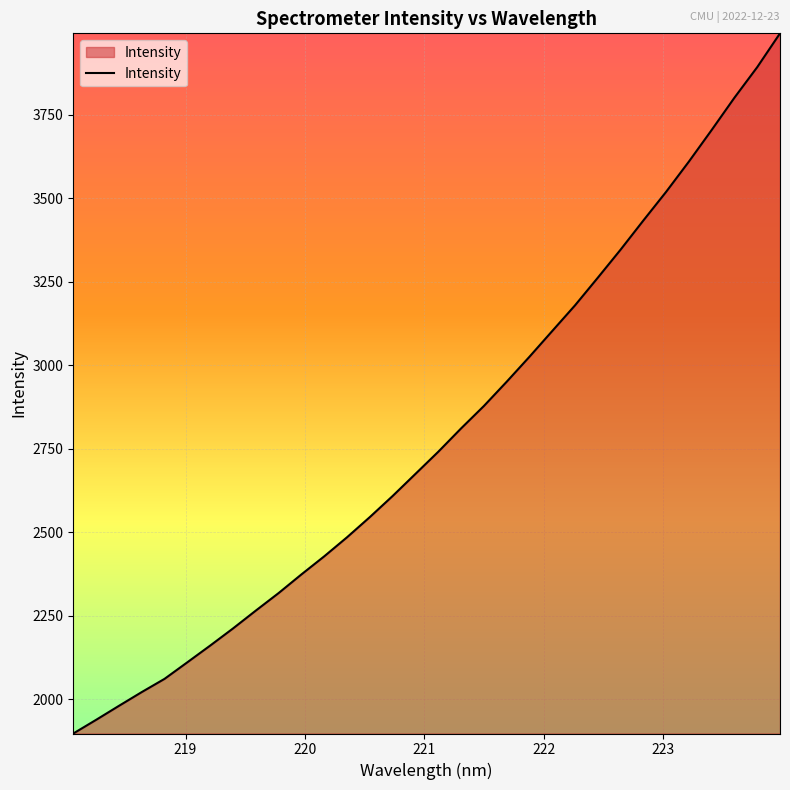

How many lines are shown in the chart?

1